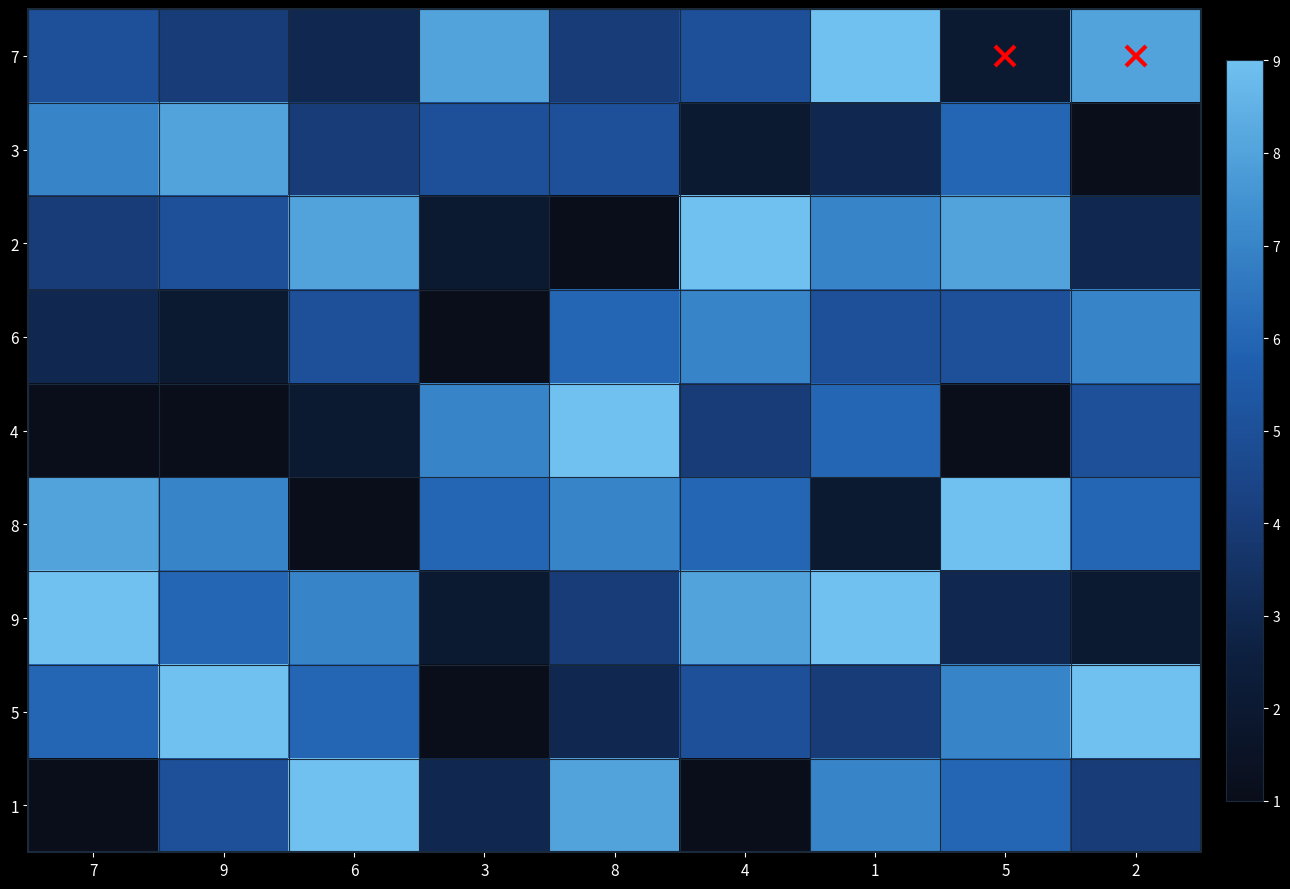

Which label corresponds to the smallest value in the chart?

2